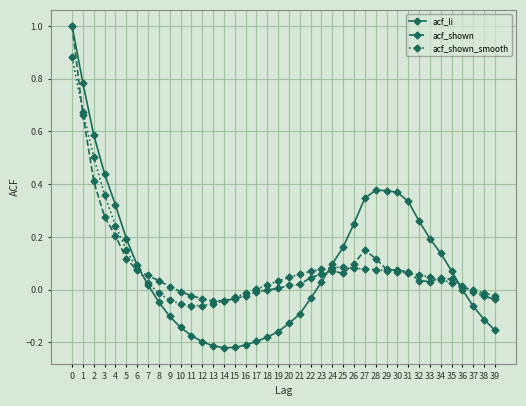

What is the total value across all series at 3?

1.1